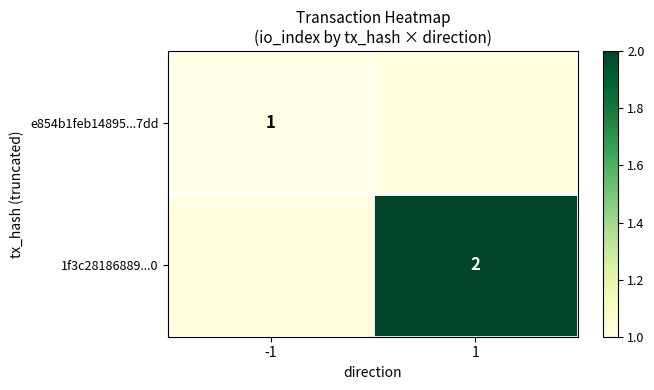

Is the value of 1f3c28186889...0 at 1 greater than the value of e854b1feb14895...7dd at -1?

Yes